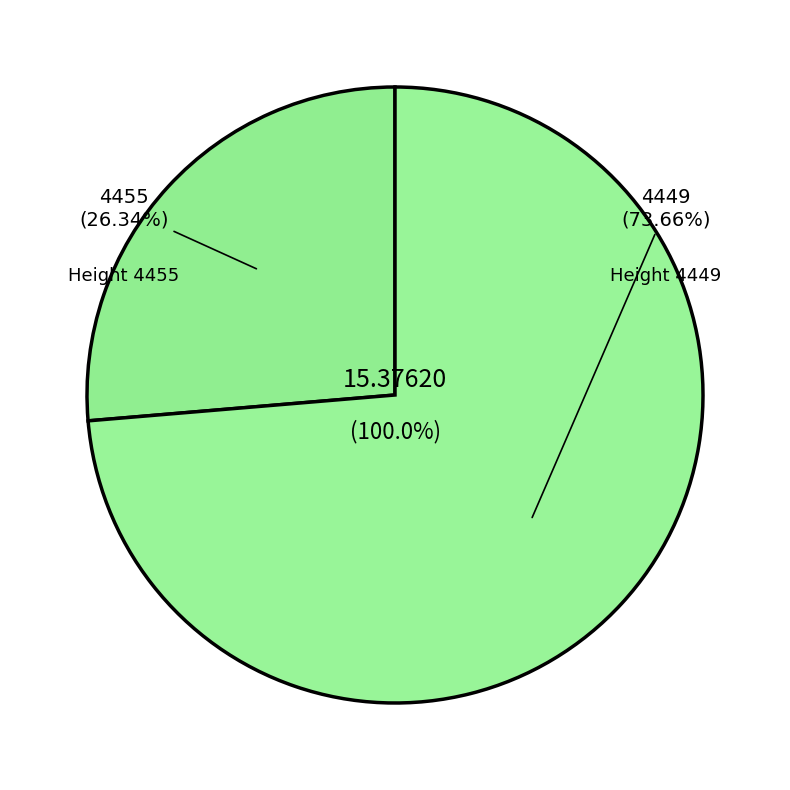

To the nearest percent, what is the difference between the largest and smallest slice percentages?

47%